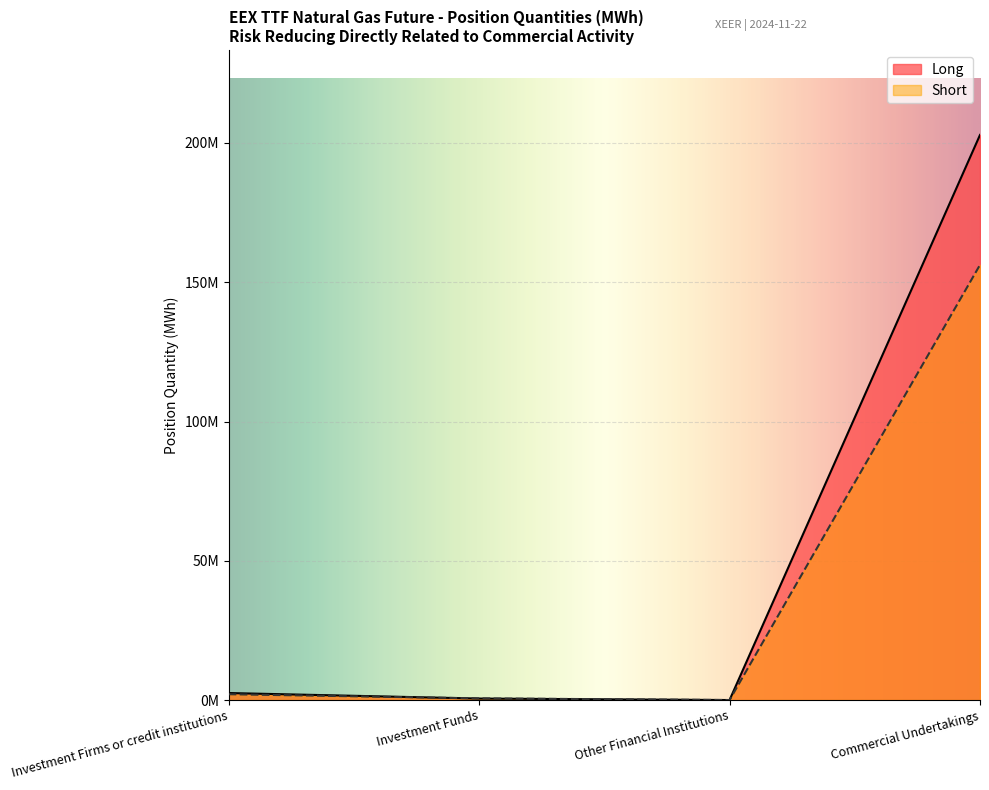

Reading left to right, transcribe all the data shown in this chart.

Long: Investment Firms or credit institutions=2511811	Investment Funds=531634	Other Financial Institutions=0	Commercial Undertakings=202890428
Short: Investment Firms or credit institutions=2080741	Investment Funds=603061	Other Financial Institutions=0	Commercial Undertakings=156243729